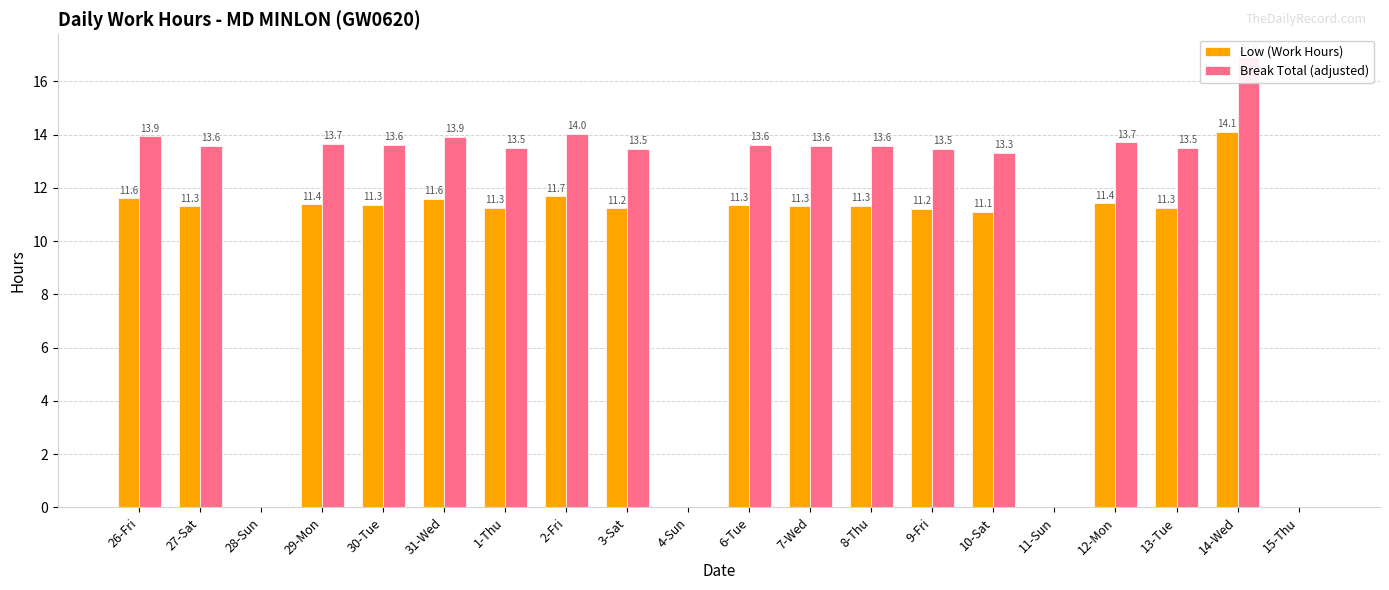

How many groups of bars are there?

20